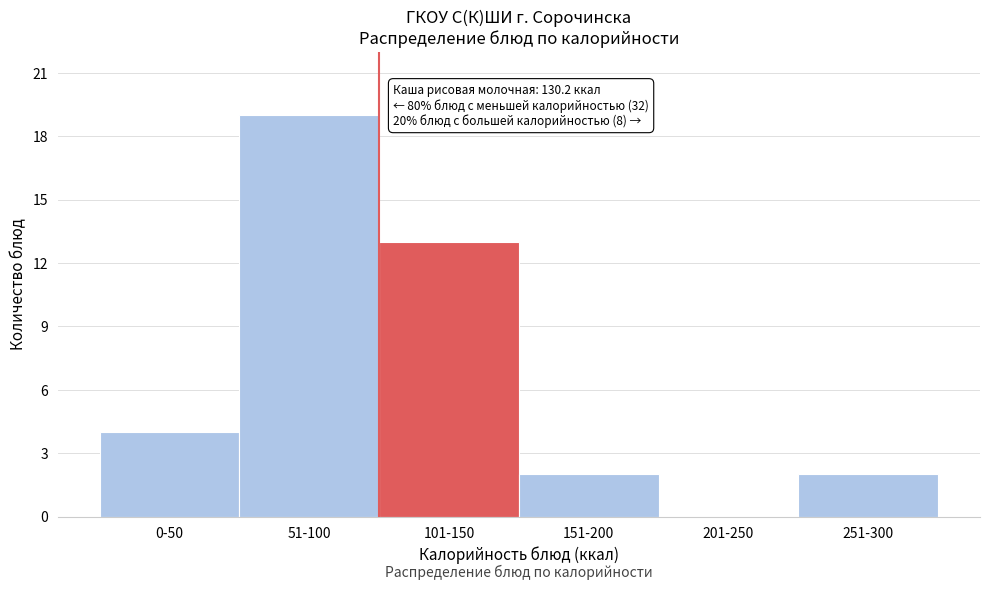

Reading left to right, list all the values displayed in this chart.

0-50=4	51-100=19	101-150=13	151-200=2	201-250=0	251-300=2